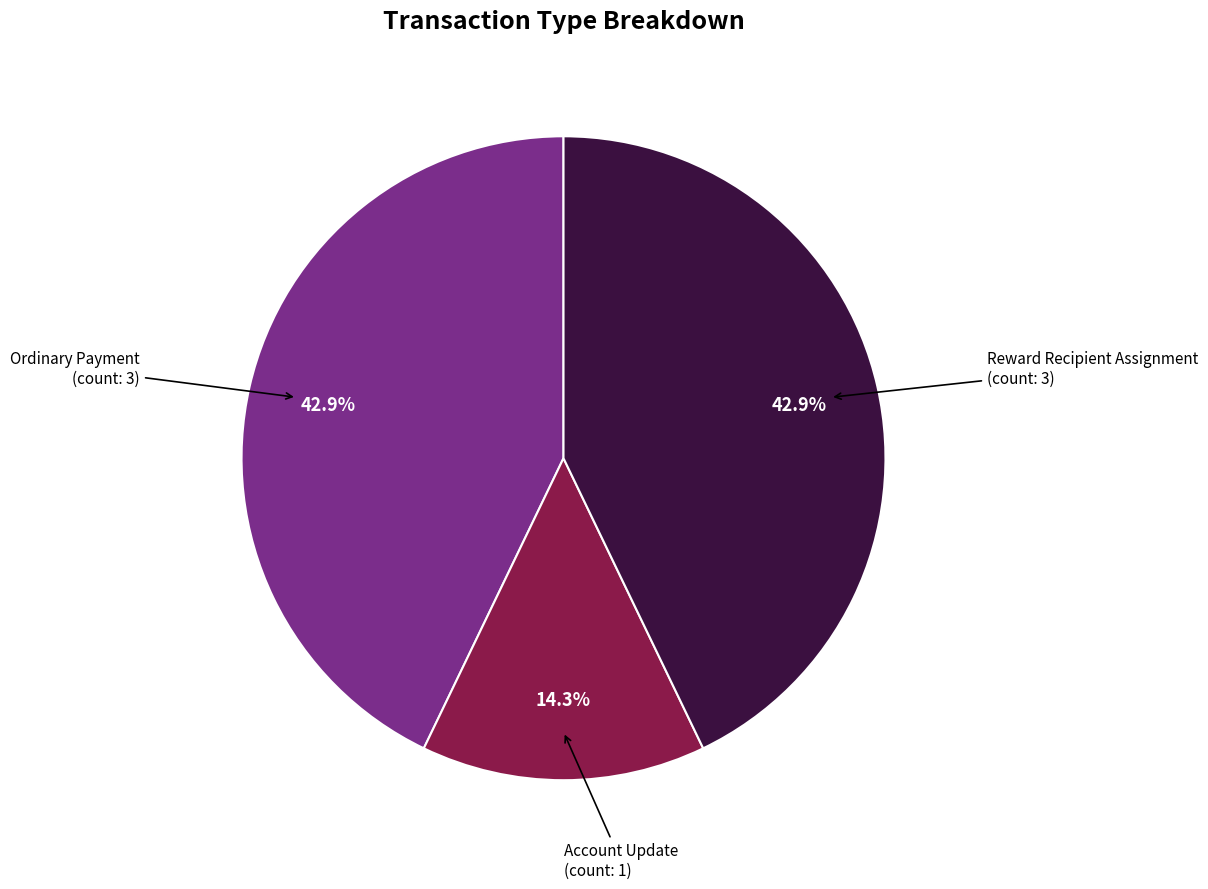

Is there a majority slice in this chart?

No